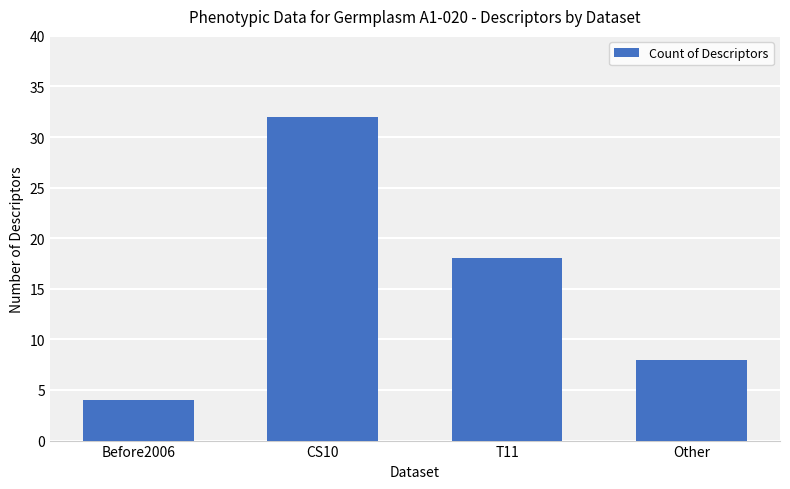

What is the difference between the values at Other and T11?

10